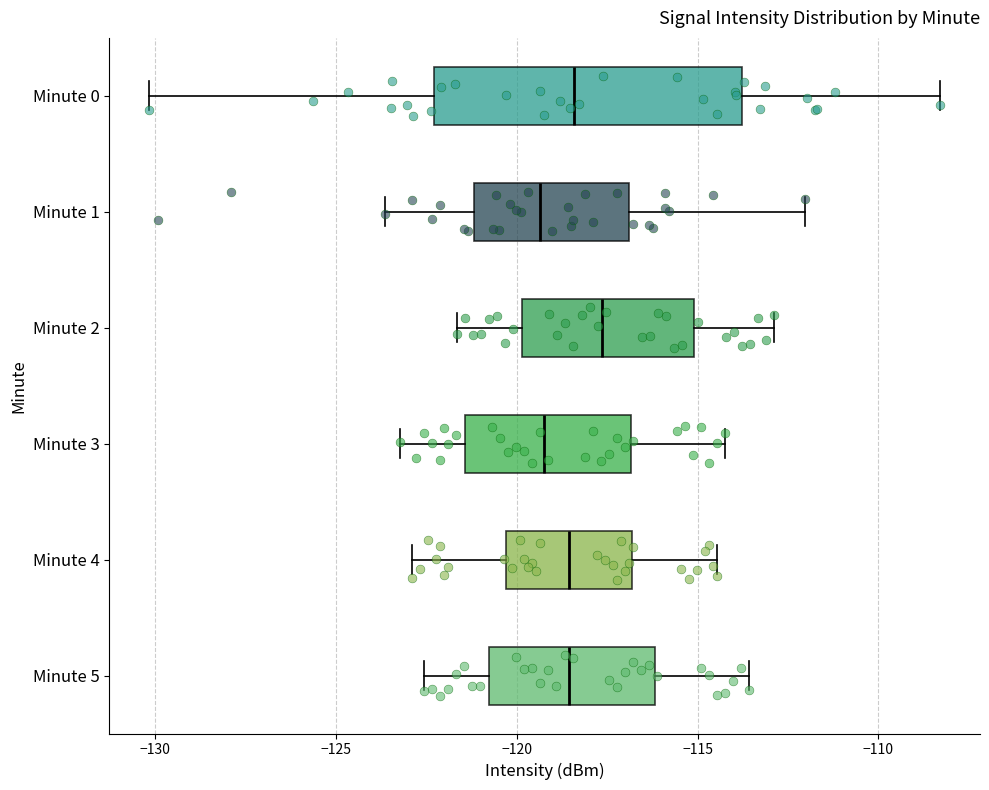

Which box is the widest, from its left edge to its right edge?

Minute 0